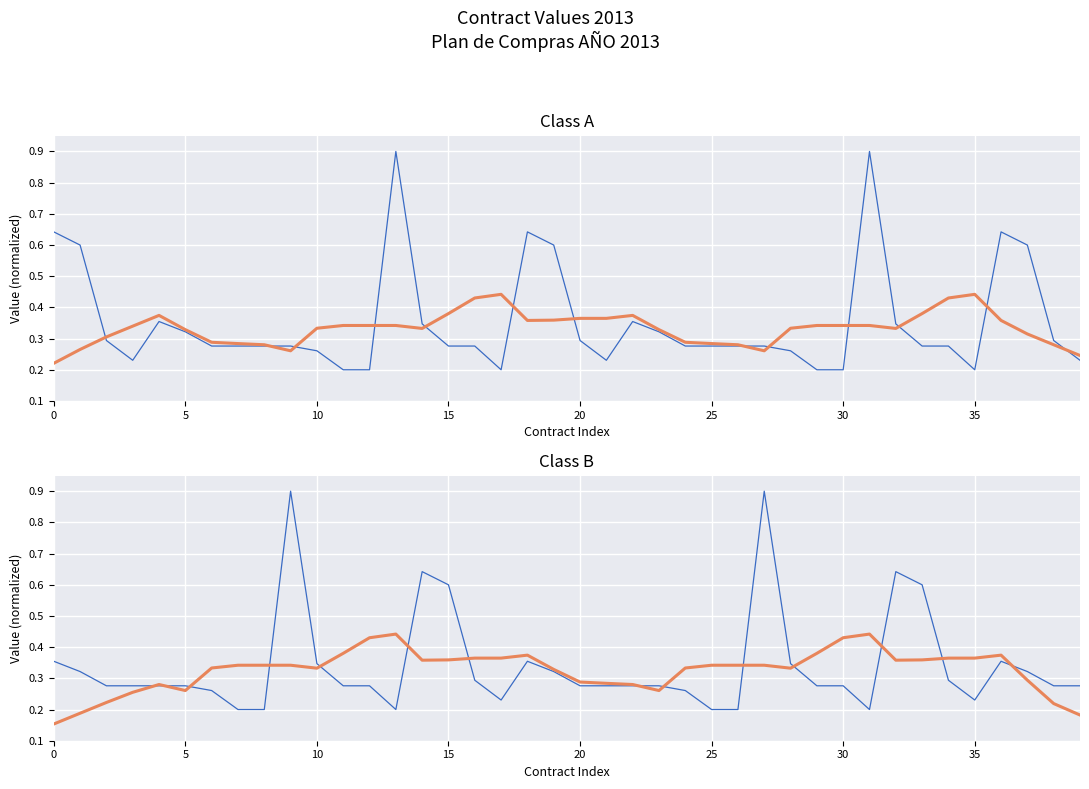

Is it true that smoothed equals 0.3 at 21?

True